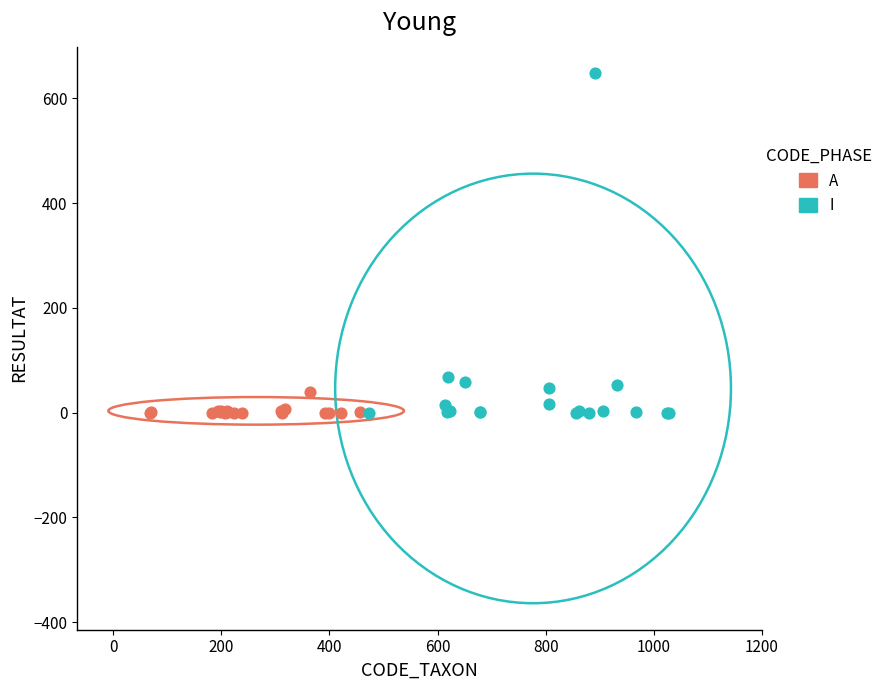

Which series has the largest Y range (max minus min)?

I